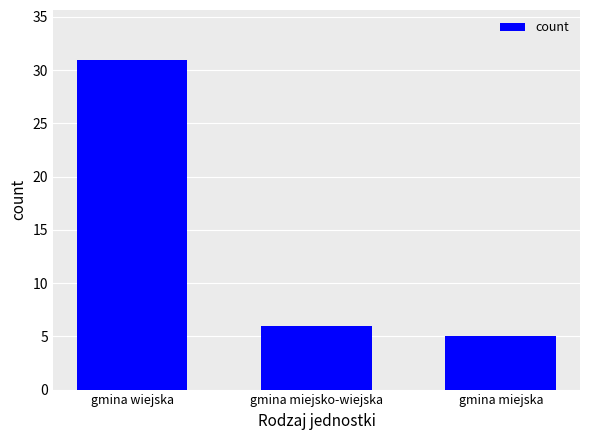

Reading left to right, list all the values displayed in this chart.

31	6	5